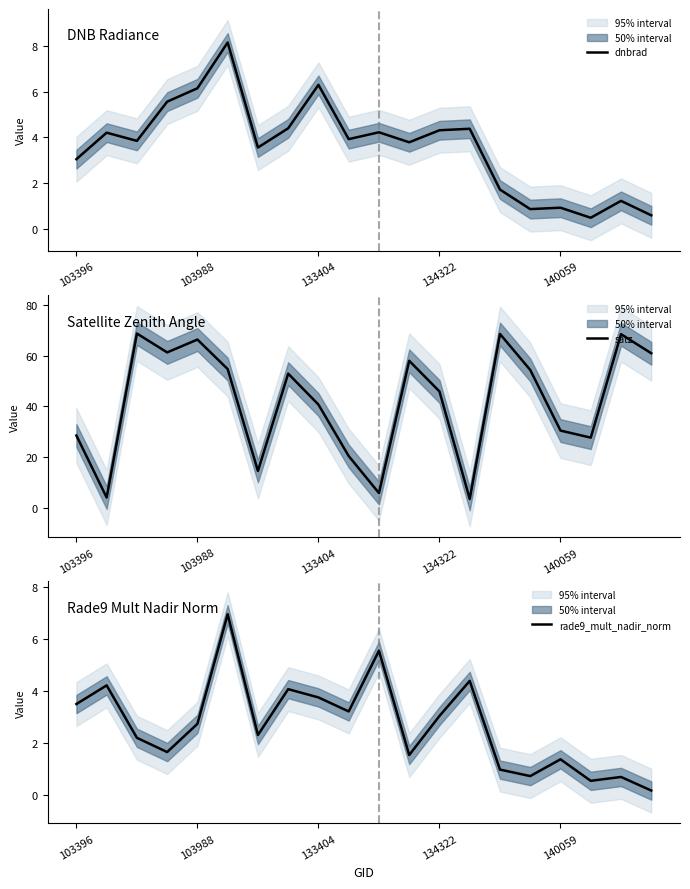

What is the lowest value of the dnbrad series?

0.5